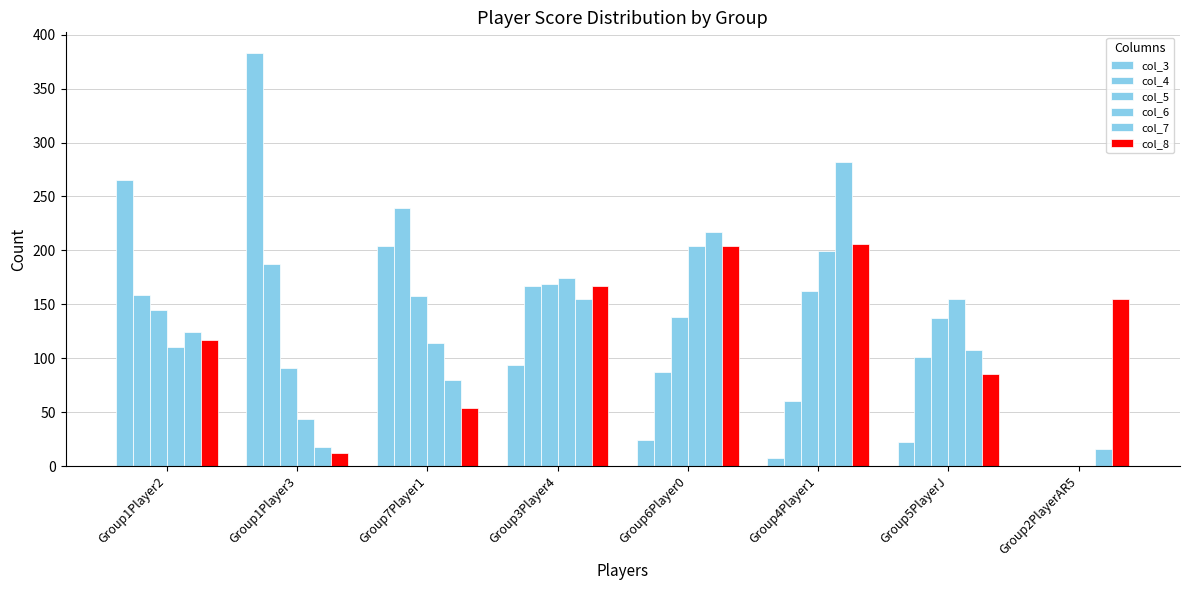

True or false: col_5 has a value of 0 at Group2PlayerAR5.

True